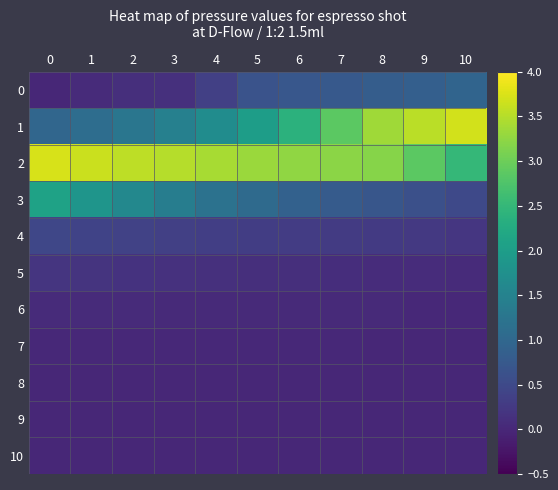

Reading left to right, list all the values displayed in this chart.

0: 0=0.0	1=0.1	2=0.1	3=0.1	4=0.4	5=0.7	6=0.7	7=0.8	8=0.8	9=0.9	10=0.9
1: 0=1.0	1=1.1	2=1.3	3=1.5	4=1.7	5=2.0	6=2.4	7=2.9	8=3.4	9=3.5	10=3.7
2: 0=3.7	1=3.6	2=3.6	3=3.5	4=3.4	5=3.3	6=3.3	7=3.2	8=3.2	9=2.9	10=2.5
3: 0=2.1	1=1.9	2=1.6	3=1.4	4=1.2	5=1.1	6=0.9	7=0.8	8=0.7	9=0.6	10=0.5
4: 0=0.5	1=0.4	2=0.4	3=0.4	4=0.3	5=0.3	6=0.3	7=0.3	8=0.3	9=0.2	10=0.2
5: 0=0.2	1=0.2	2=0.2	3=0.1	4=0.1	5=0.1	6=0.1	7=0.1	8=0.1	9=0.1	10=0.1
6: 0=0.1	1=0.1	2=0.1	3=0.0	4=0.0	5=0.0	6=0.0	7=0.0	8=0.0	9=0.0	10=0.0
7: 0=0.0	1=0.0	2=0.0	3=0.0	4=0.0	5=0.0	6=0.0	7=0.0	8=0.0	9=0.0	10=0.0
8: 0=0.0	1=0.0	2=0.0	3=0.0	4=0.0	5=0.0	6=0.0	7=0.0	8=0.0	9=0.0	10=0.0
9: 0=0.0	1=0.0	2=0.0	3=0.0	4=0.0	5=0.0	6=0.0	7=0.0	8=0.0	9=0.0	10=0.0
10: 0=0.0	1=0.0	2=0.0	3=0.0	4=0.0	5=0.0	6=0.0	7=0.0	8=0.0	9=0.0	10=0.0